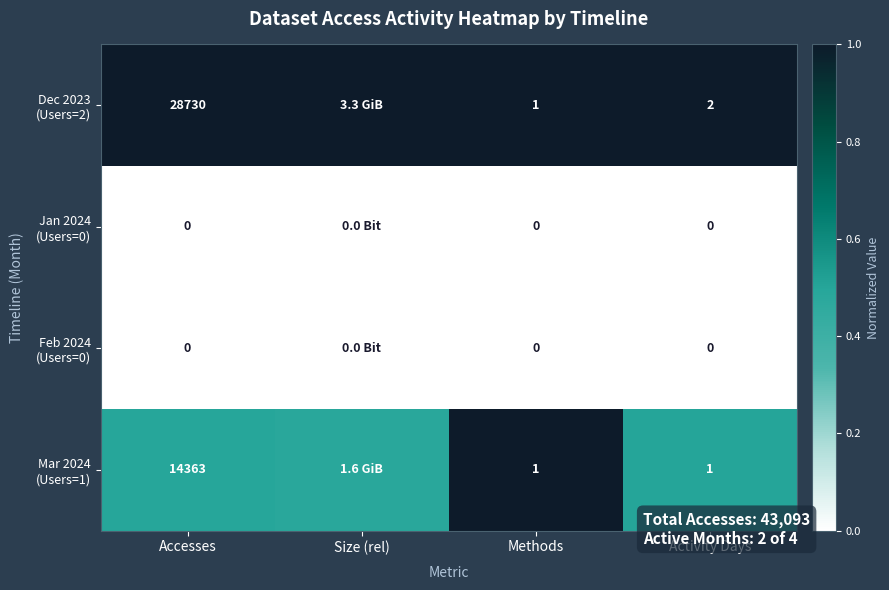

Which label corresponds to the smallest value in the chart?

Accesses